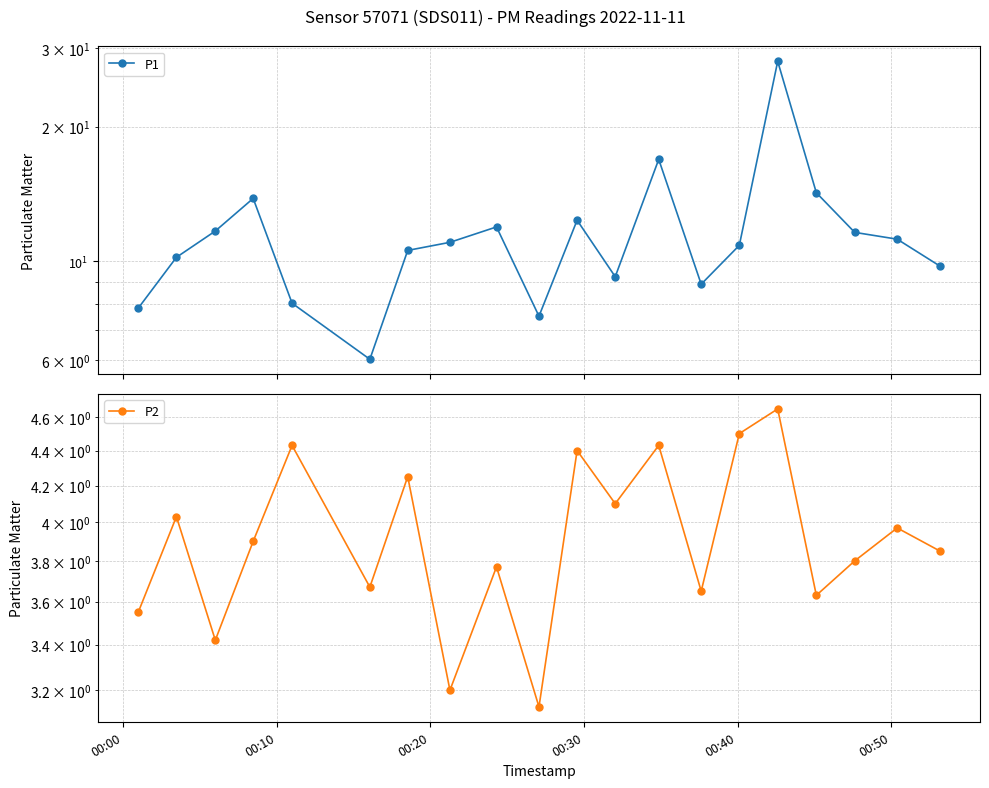

Which series has the largest total across all categories?

P1